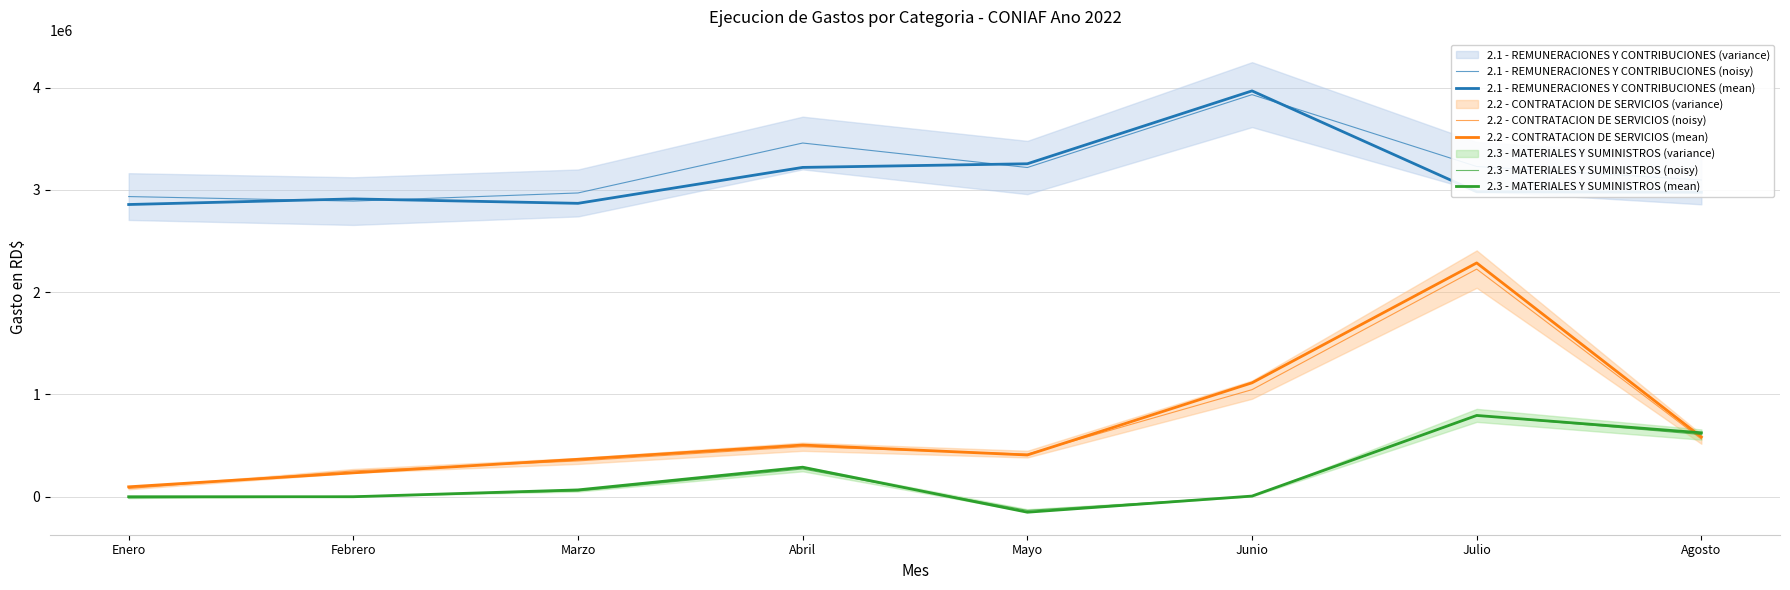

List the series in order of their peak value, lowest first.

2.3 - MATERIALES Y SUMINISTROS (mean), 2.3 - MATERIALES Y SUMINISTROS (noisy), 2.2 - CONTRATACION DE SERVICIOS (noisy), 2.2 - CONTRATACION DE SERVICIOS (mean), 2.1 - REMUNERACIONES Y CONTRIBUCIONES (noisy), 2.1 - REMUNERACIONES Y CONTRIBUCIONES (mean)